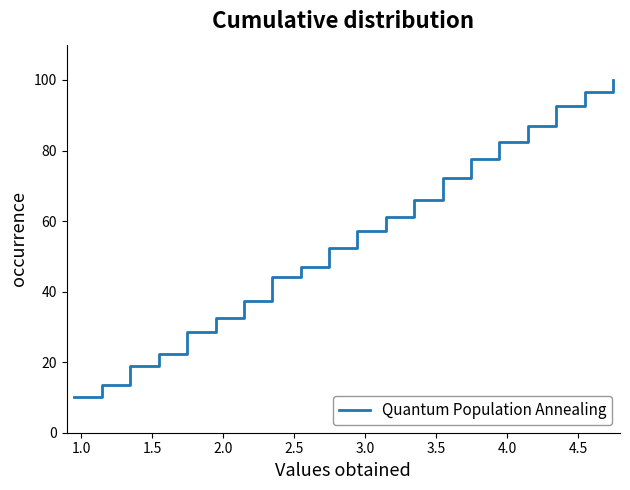

How many categories are shown in the chart?

20